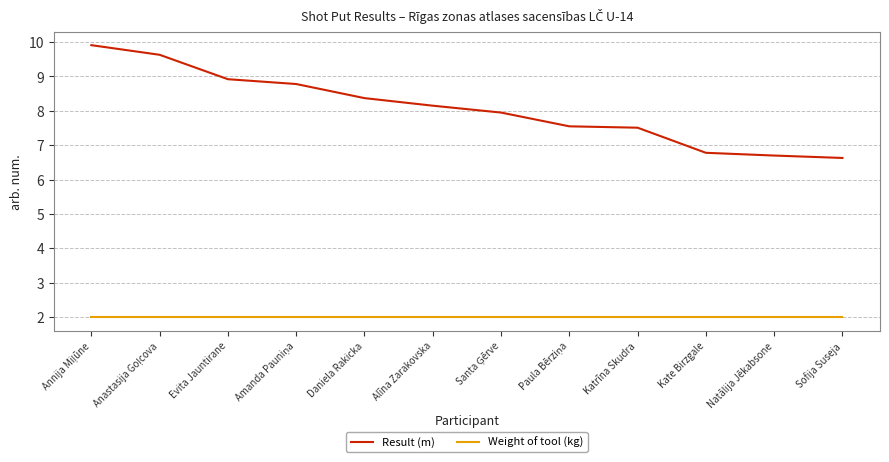

Which series has the largest total across all categories?

Result (m)